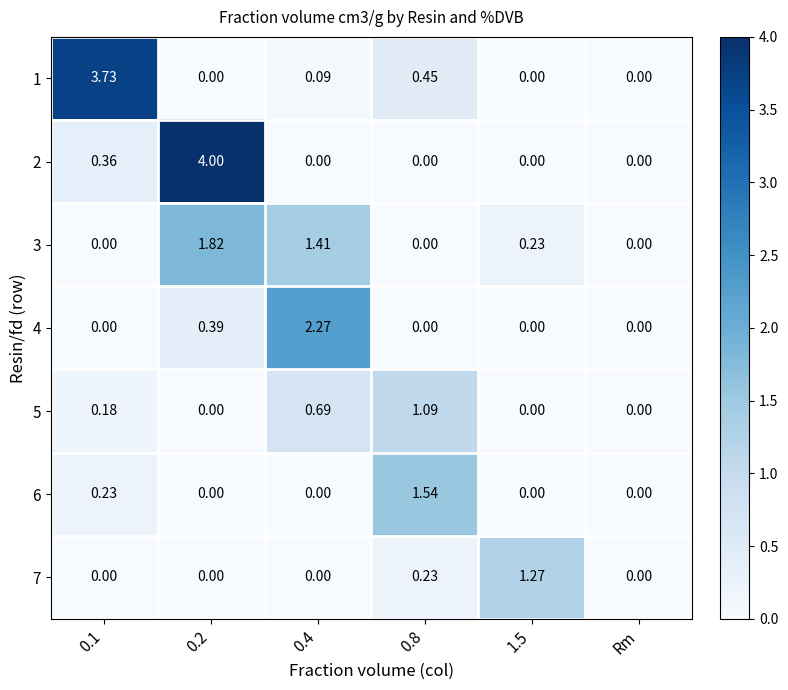

Which series has the largest total across all categories?

2